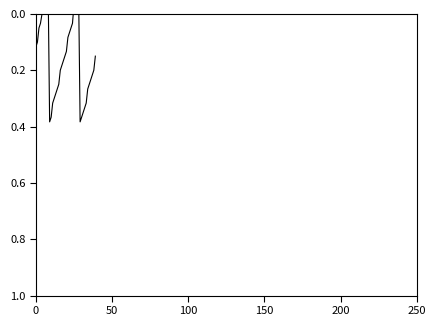

The chart shows a value of -0.0 at 7. True or false?

False